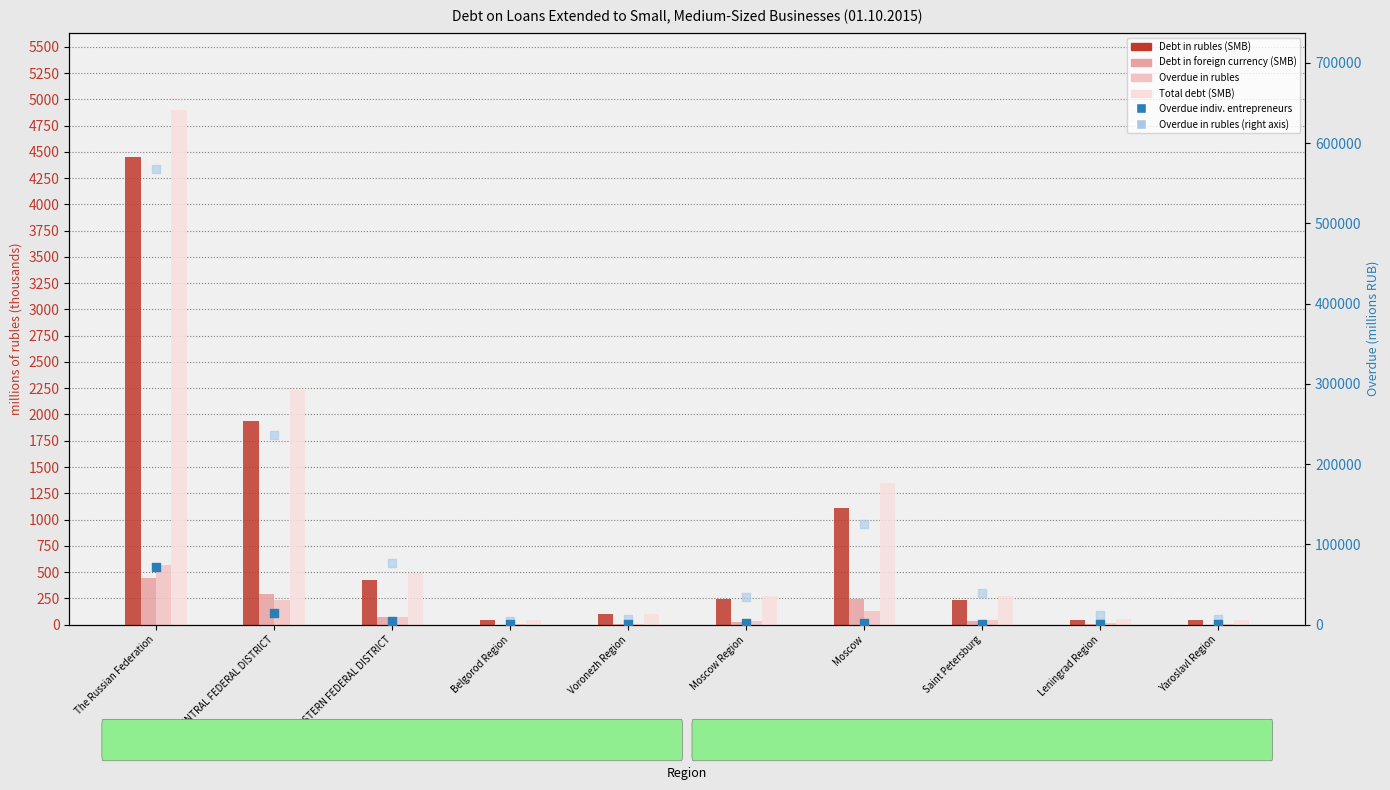

What are all the series names shown in the legend?

Debt in rubles (SMB), Debt in foreign currency (SMB), Overdue in rubles, Total debt (SMB), Overdue indiv. entrepreneurs, Overdue in rubles (right)